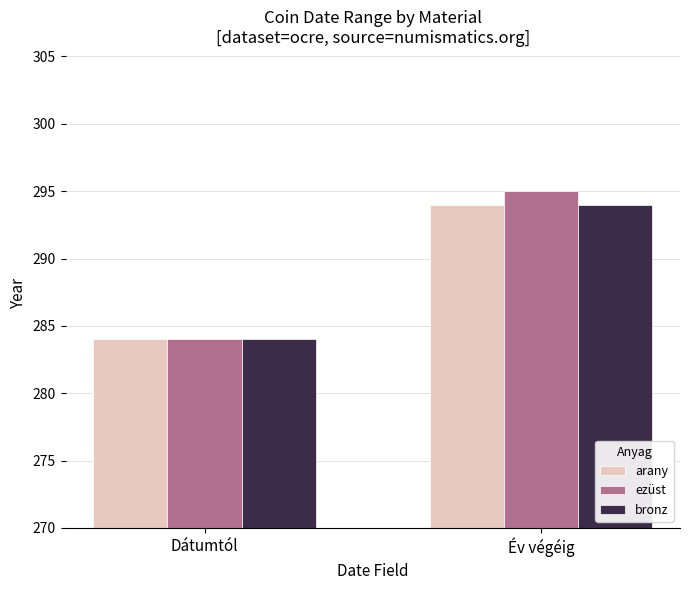

What is the label of the 2nd bar from the left?

Év végéig